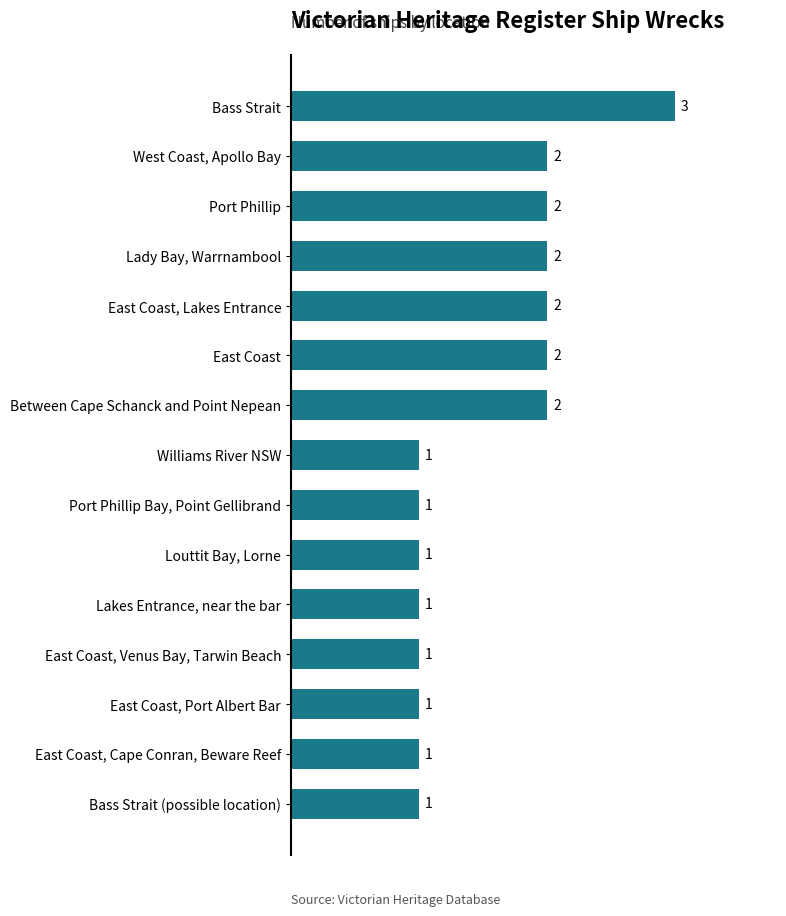

Which category has the highest value across all series?

Bass Strait